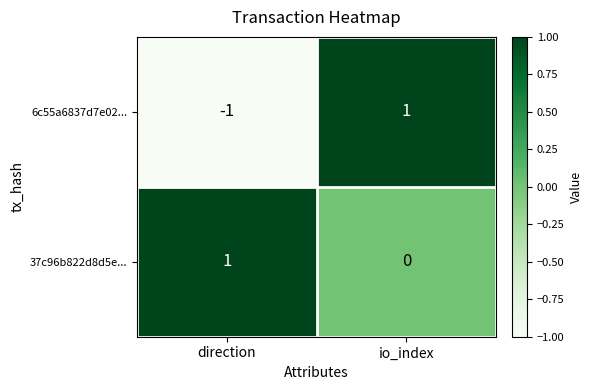

Reading left to right, extract all data points from this chart.

6c55a6837d7e02...: direction=-1	io_index=1
37c96b822d8d5e...: direction=1	io_index=0